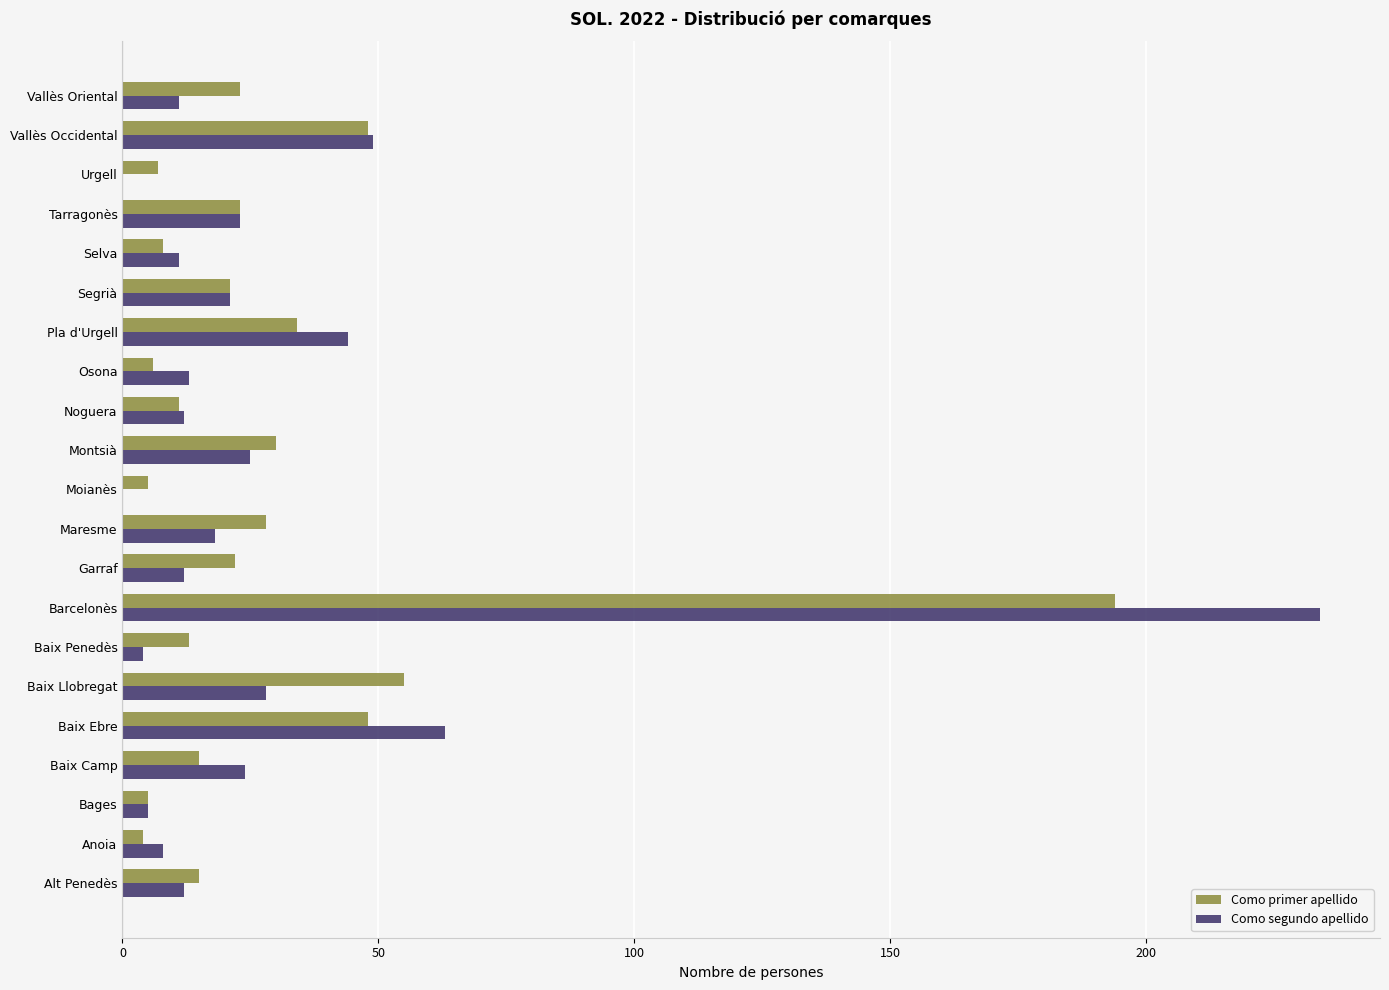

Where is Como segundo apellido nearest to the value 117?

Baix Ebre